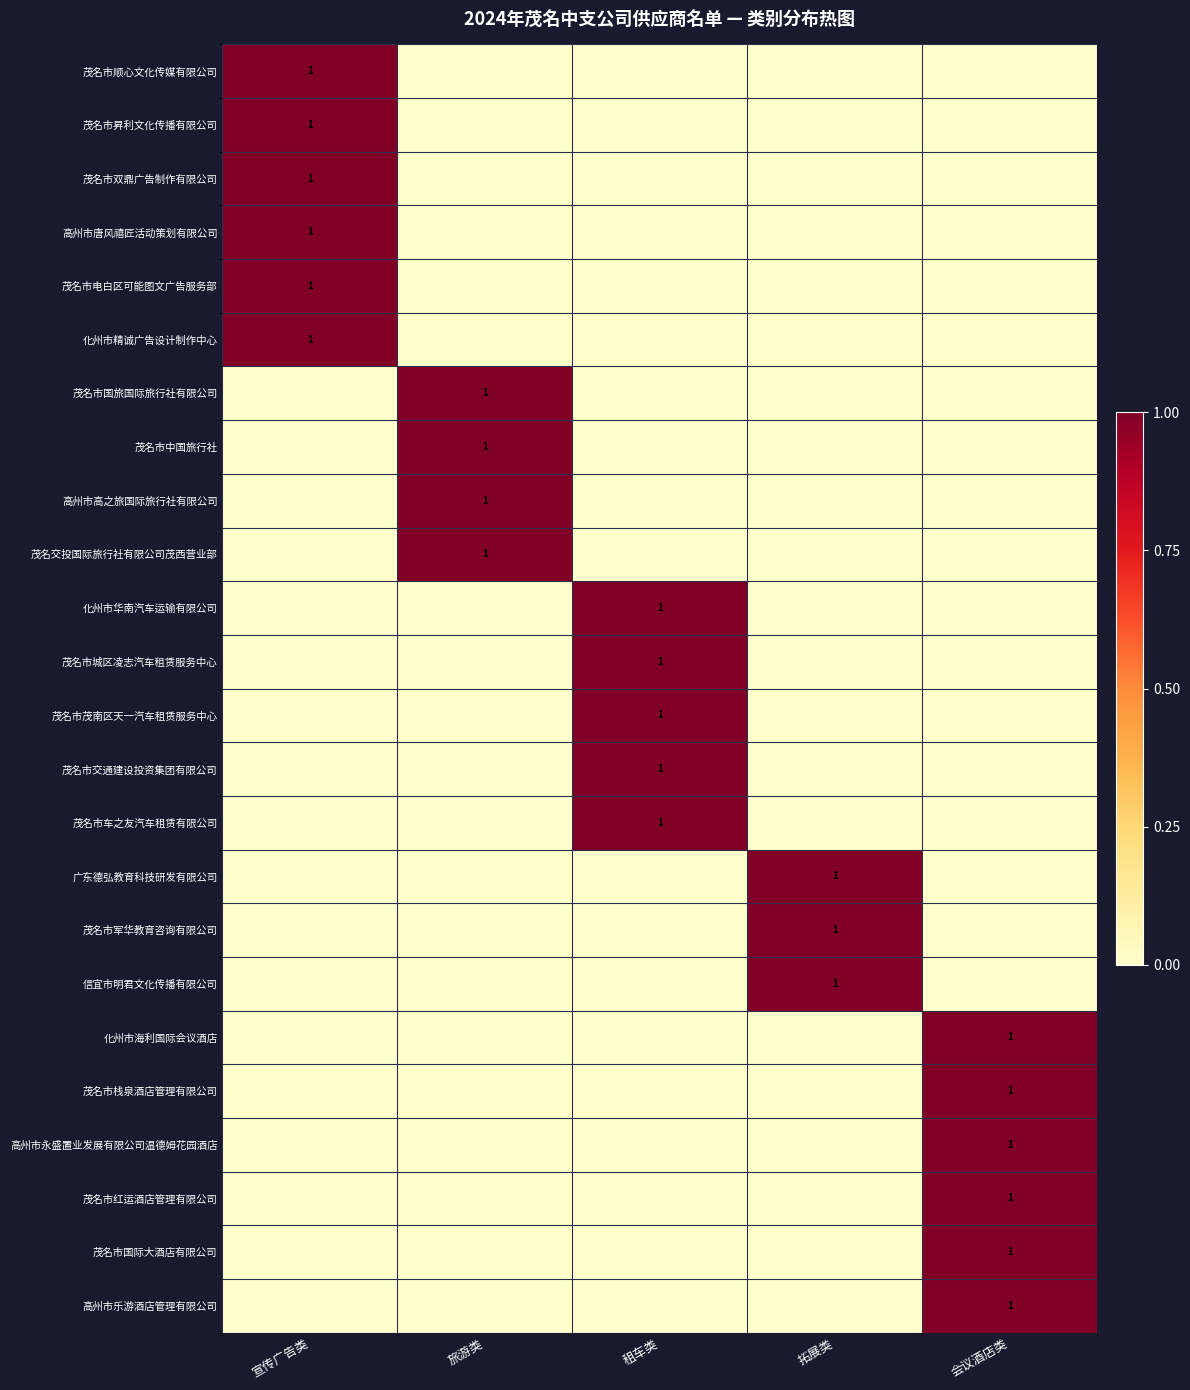

What is the greatest value displayed?

1